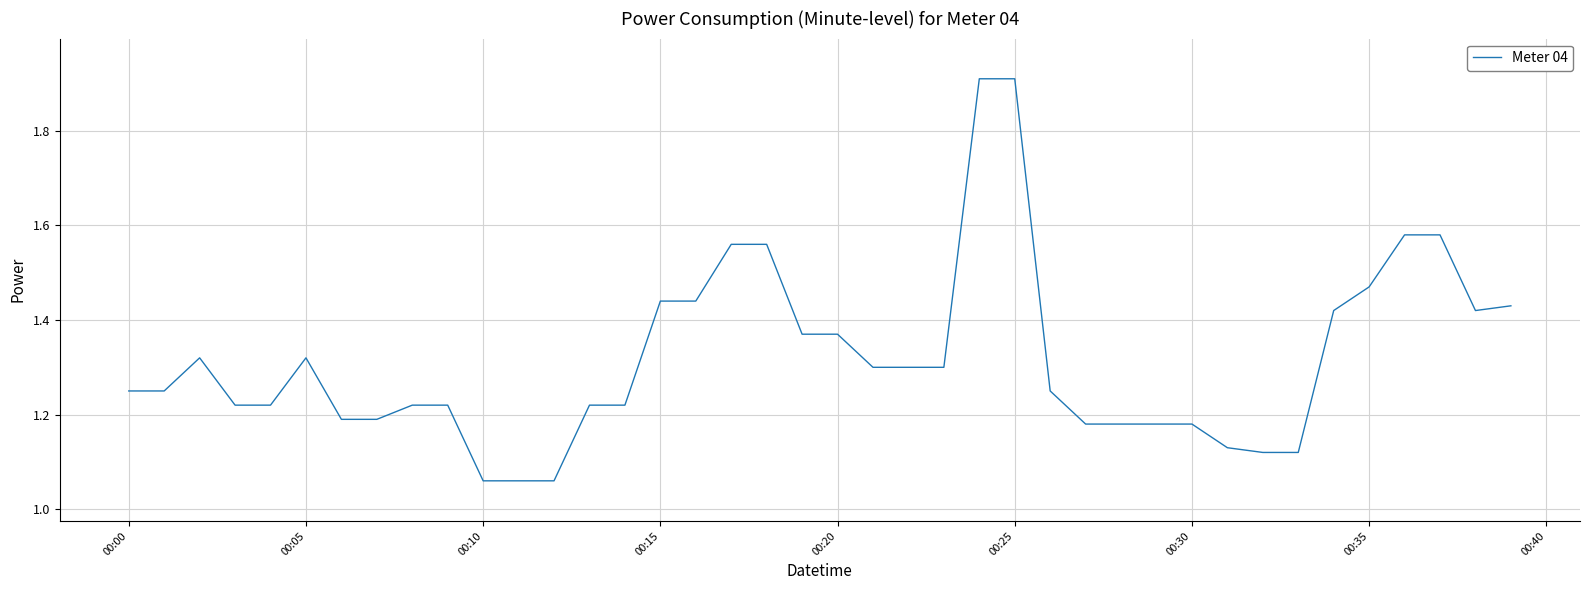

What is the greatest value displayed?

1.9